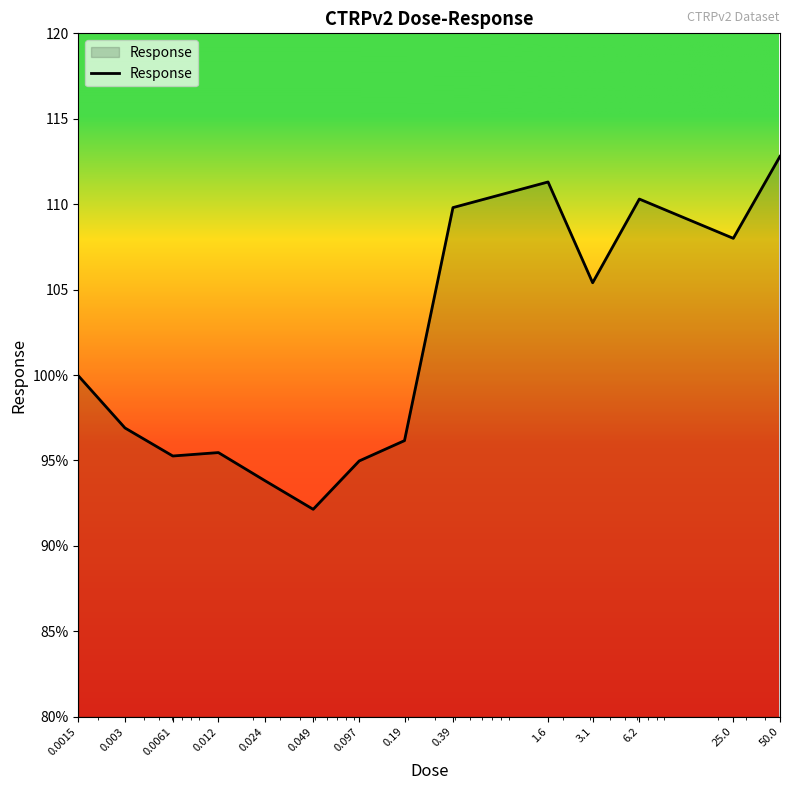

Reading left to right, what are all the values shown in this chart?

100.0	96.9	95.3	95.5	93.8	92.1	95.0	96.2	109.8	111.3	105.4	110.3	108.0	112.8